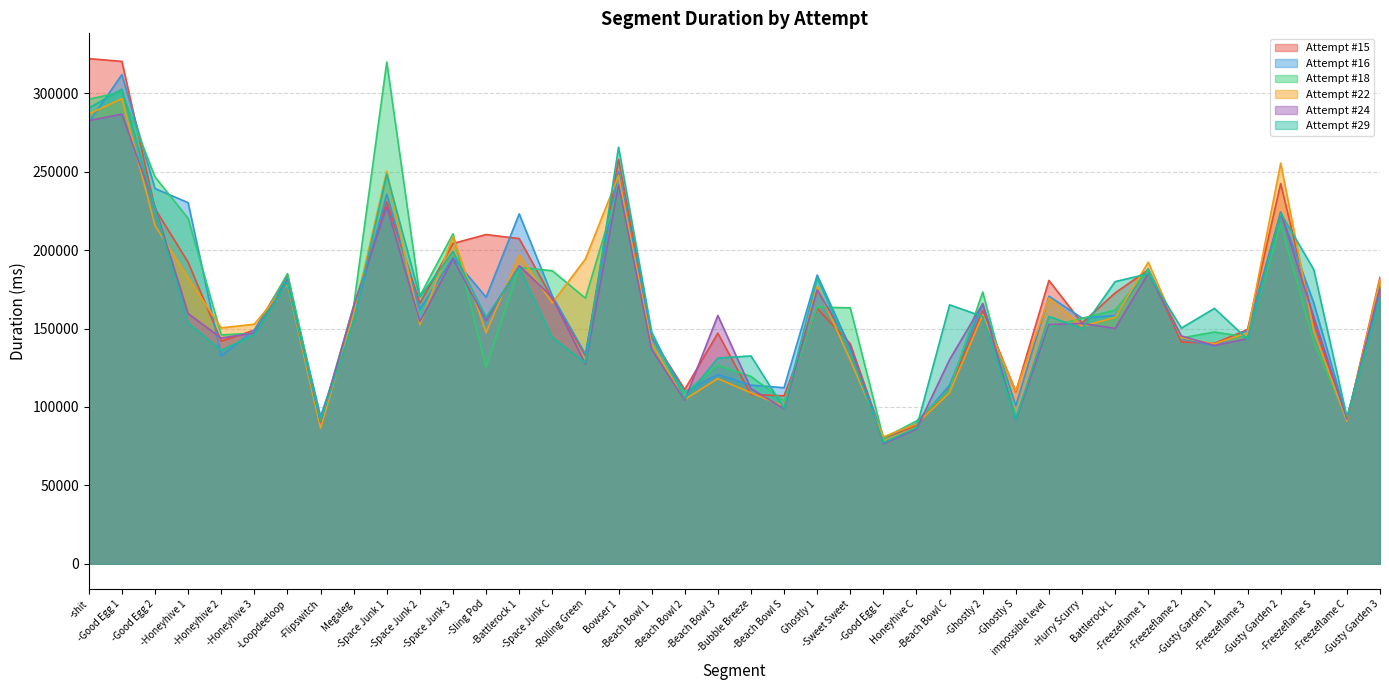

Which has a higher value, -Space Junk 3 or -Freezeflame 2?

-Space Junk 3